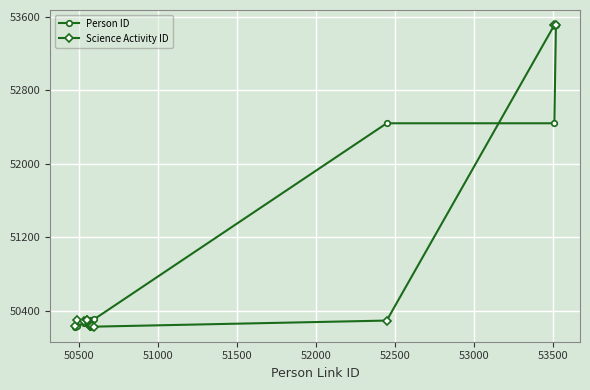

What is the value of the Person ID point at the 5th from the left?

50279.0